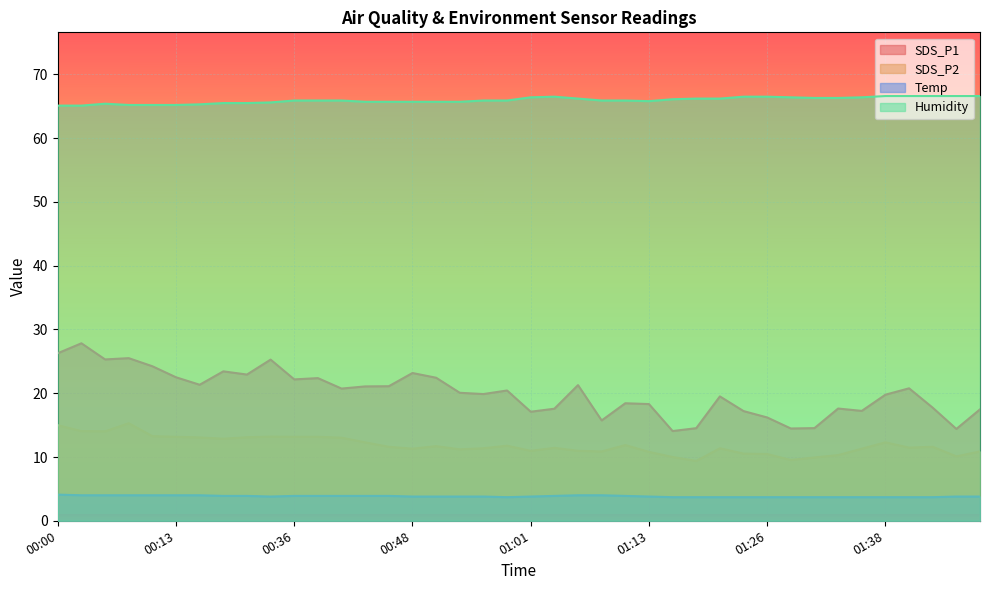

How many lines are shown in the chart?

4